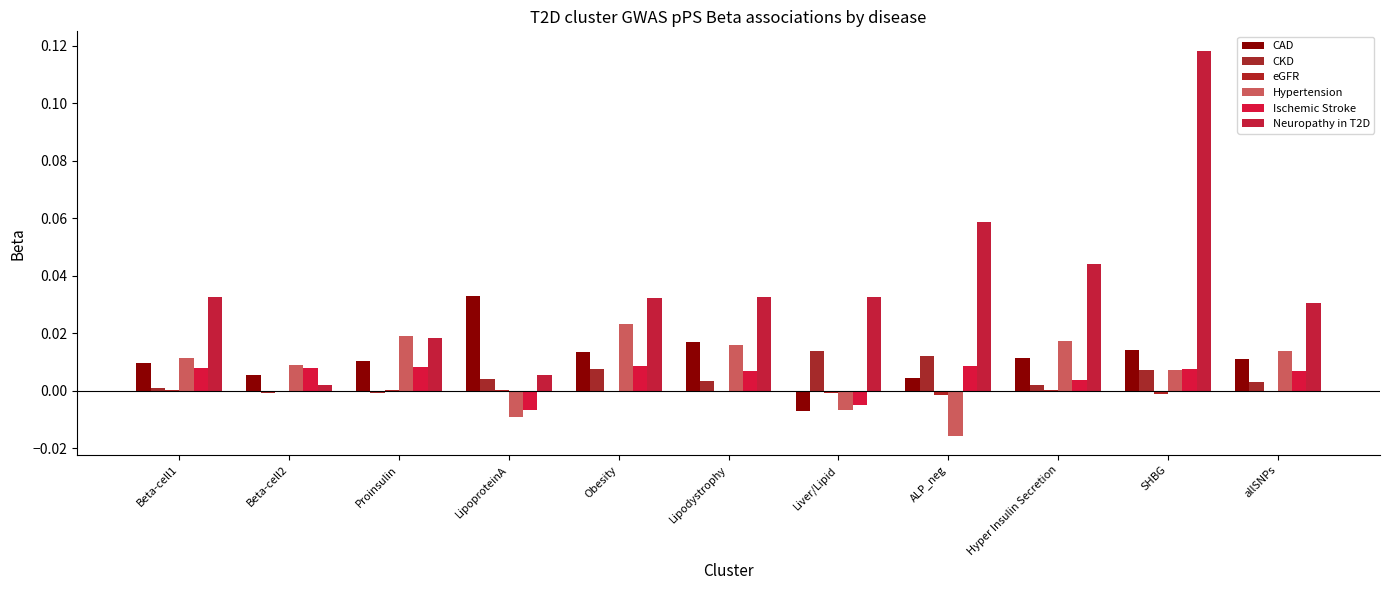

Are the bars grouped side by side (vs. stacked)?

Yes